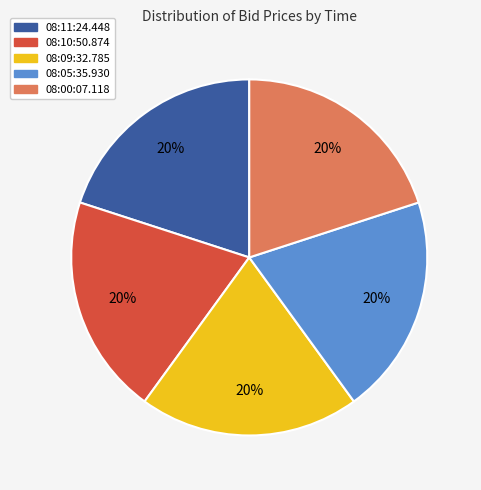

How many slices are in this pie chart?

5